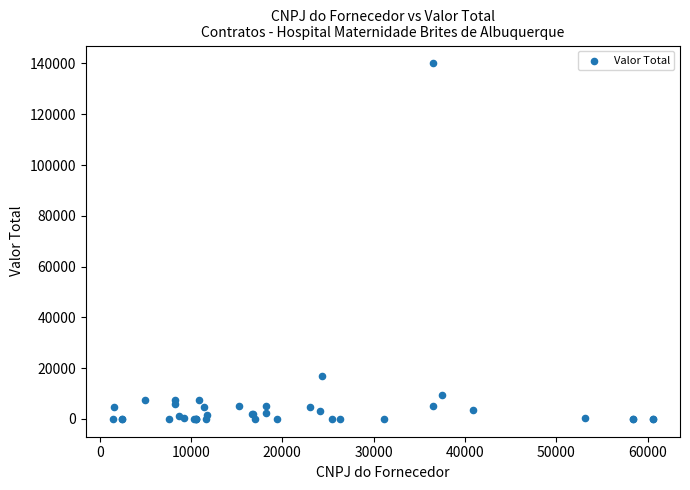

What Y value in the scatter plot is closest to 70035?

17006.8